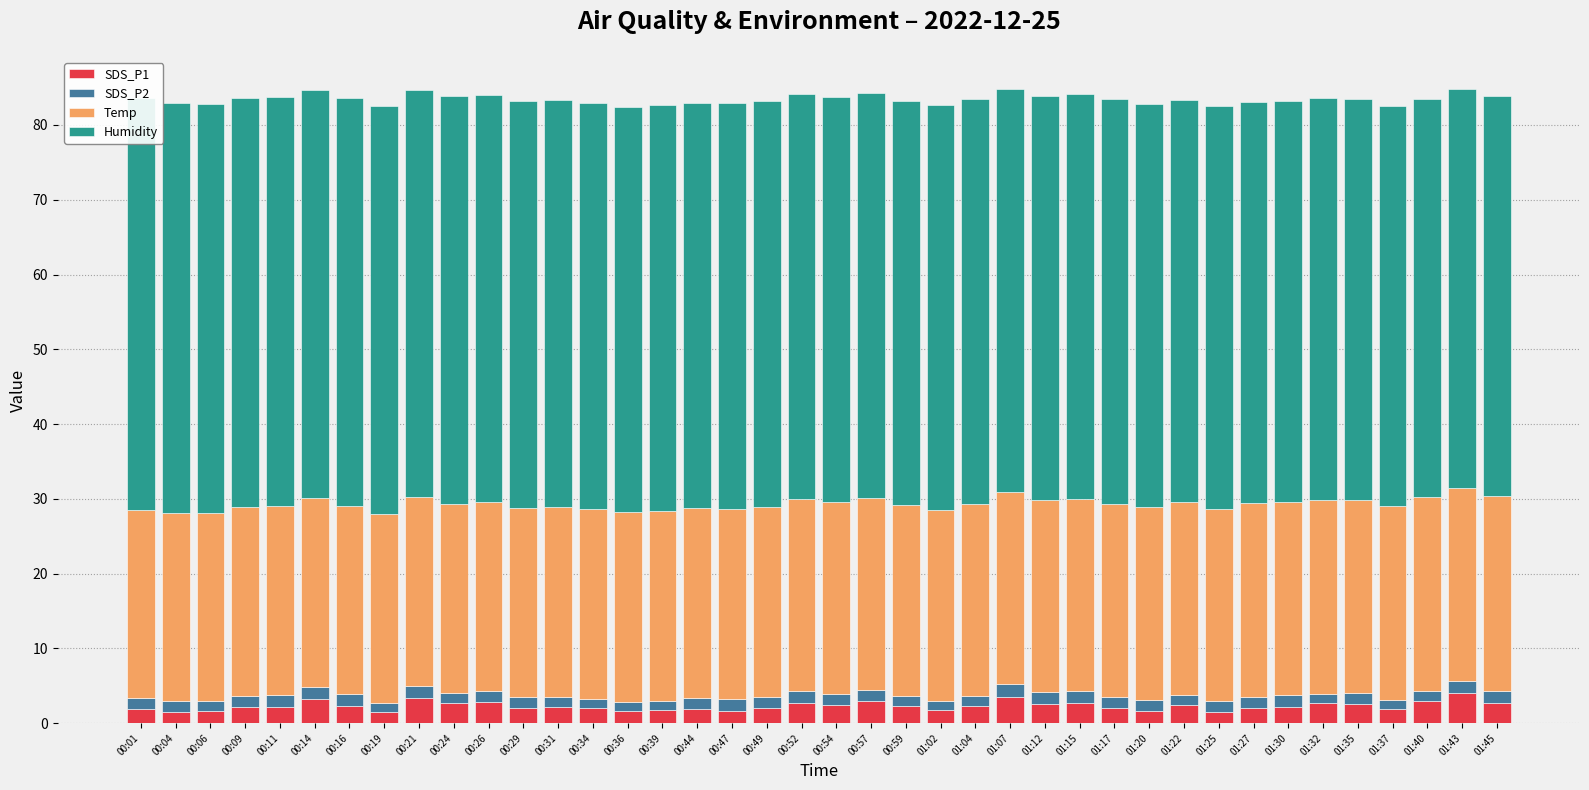

The value of SDS_P2 at 00:26 is 1.0. True or false?

False